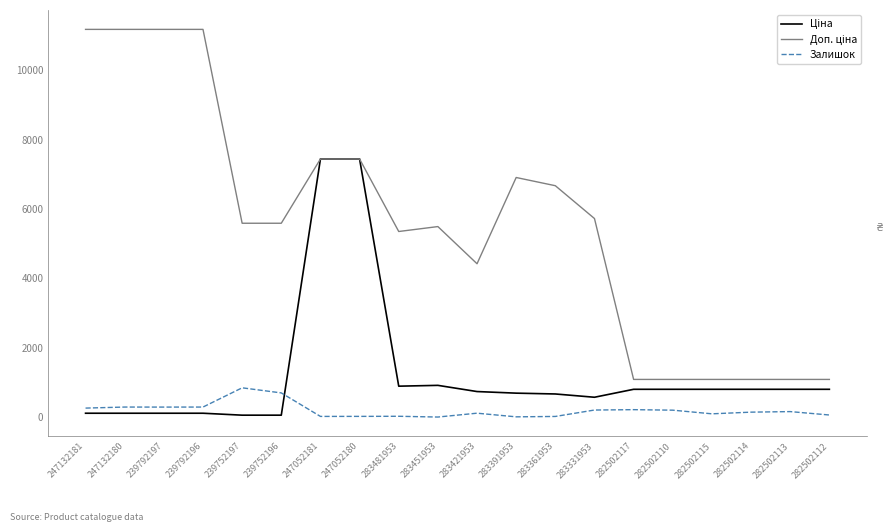

What is the maximum value shown in the chart?

11182.0